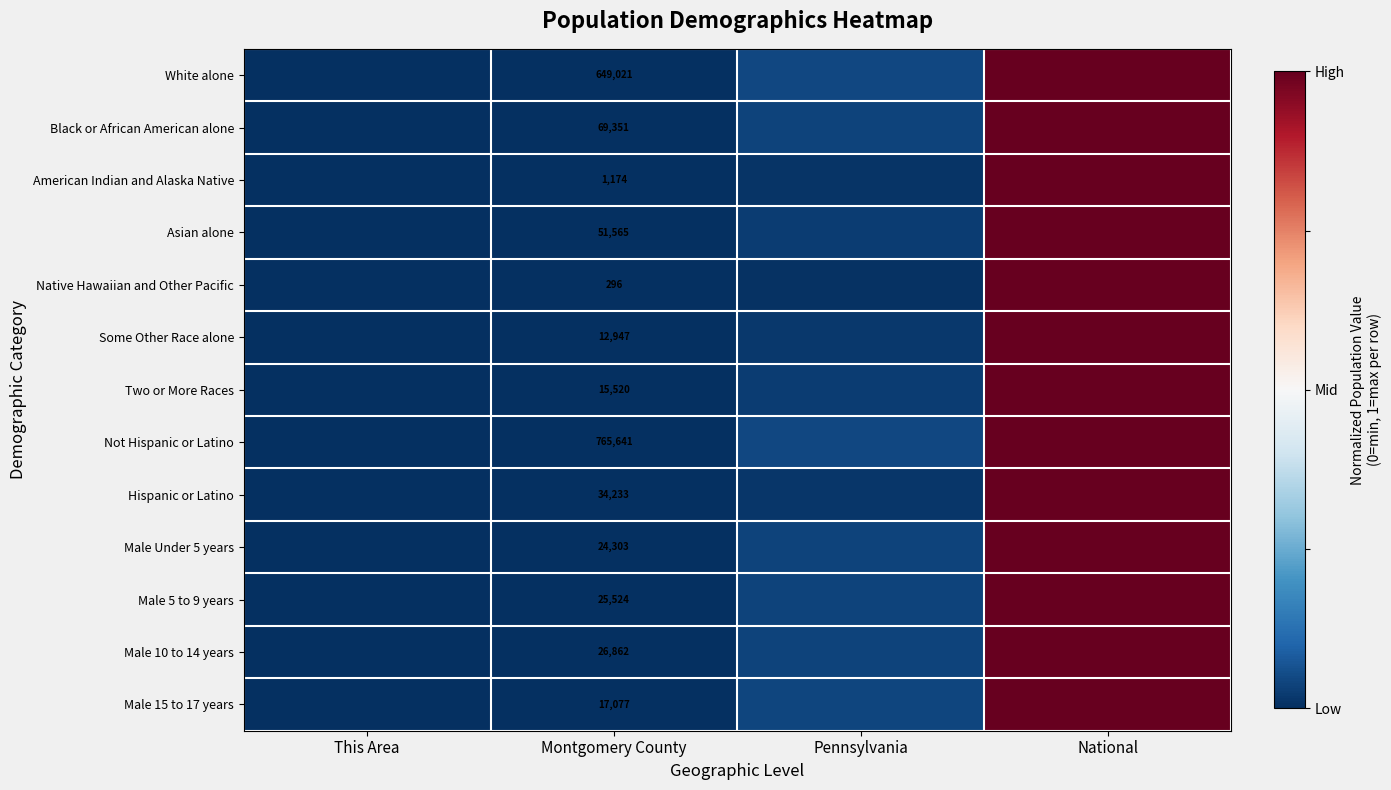

Rank the series at This Area from lowest to highest value.

White alone, Black or African American alone, American Indian and Alaska Native, Asian alone, Native Hawaiian and Other Pacific, Some Other Race alone, Two or More Races, Not Hispanic or Latino, Hispanic or Latino, Male Under 5 years, Male 5 to 9 years, Male 10 to 14 years, Male 15 to 17 years